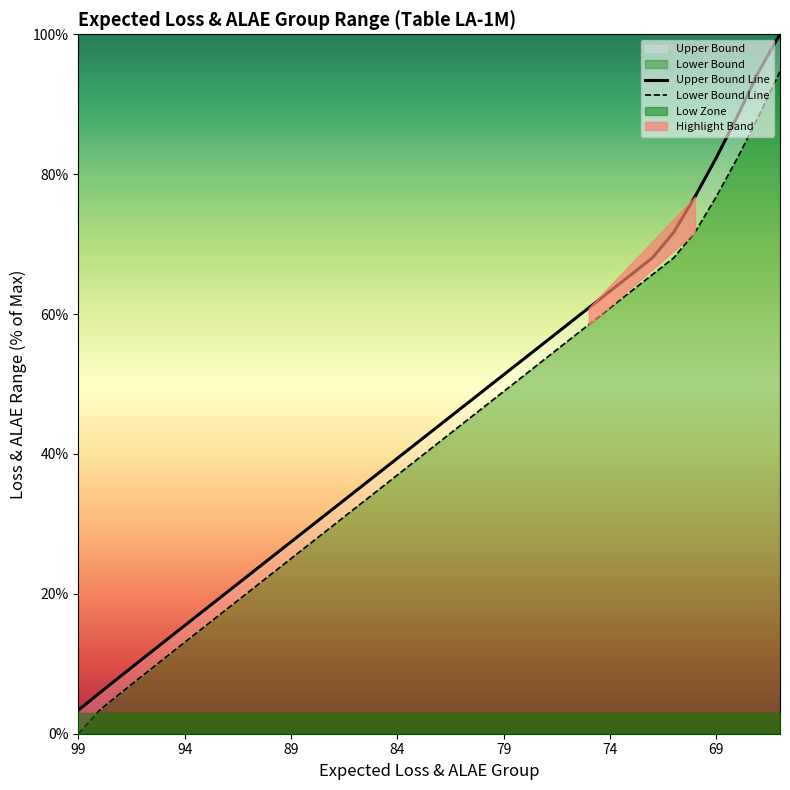

What is the maximum value shown in the chart?

100.0